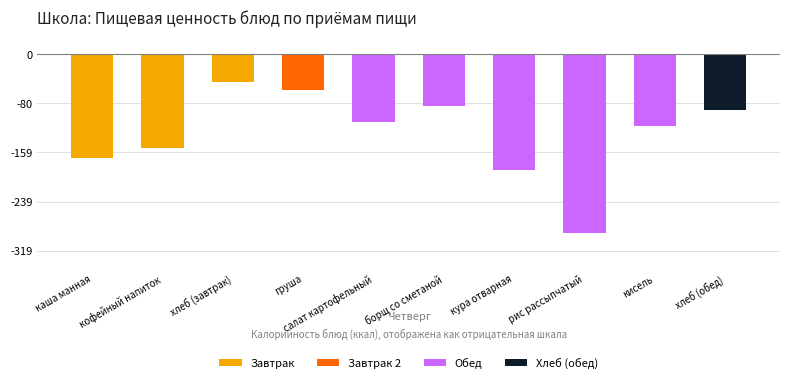

The Белки series shows 1.2 at каша манная. True or false?

False